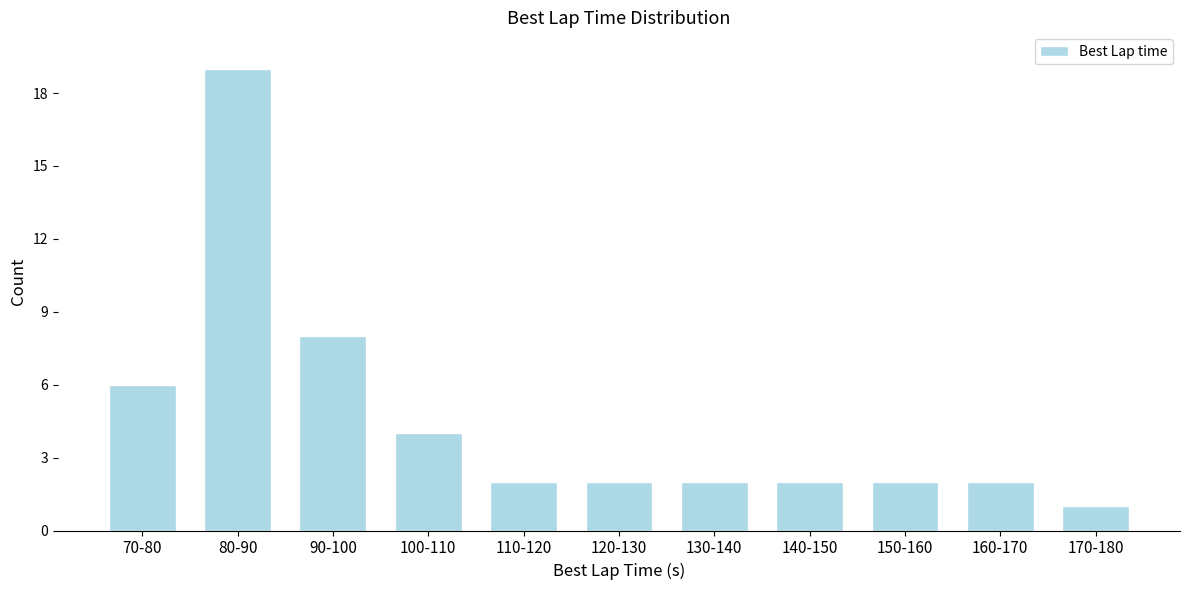

Reading right to left, transcribe all the data shown in this chart.

170-180=1	160-170=2	150-160=2	140-150=2	130-140=2	120-130=2	110-120=2	100-110=4	90-100=8	80-90=19	70-80=6